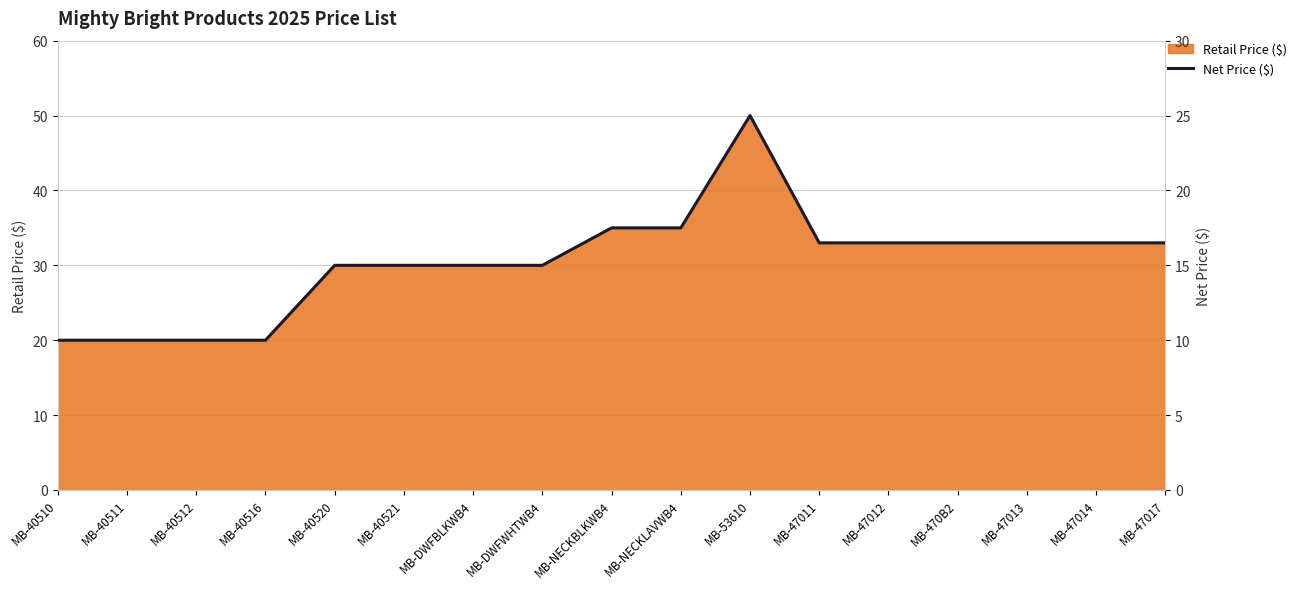

Rank the categories by value from lowest to highest.

MB-40510, MB-40511, MB-40512, MB-40516, MB-40520, MB-40521, MB-DWFBLKWB4, MB-DWFWHTWB4, MB-47011, MB-47012, MB-470B2, MB-47013, MB-47014, MB-47017, MB-NECKBLKWB4, MB-NECKLAVWB4, MB-53610